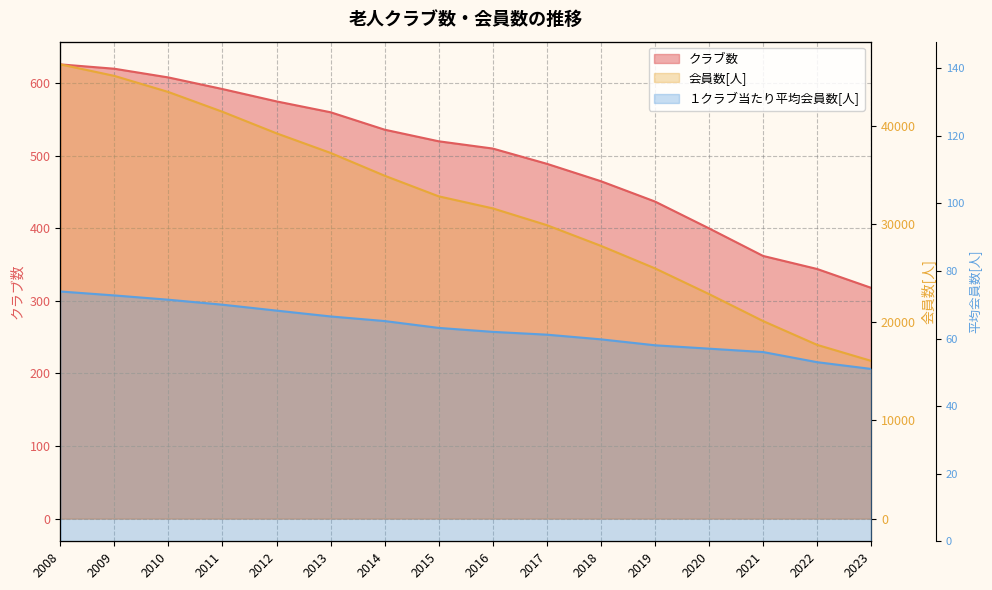

What is the difference between the second highest and minimum values in the １クラブ当たり平均会員数[人] series?

21.8